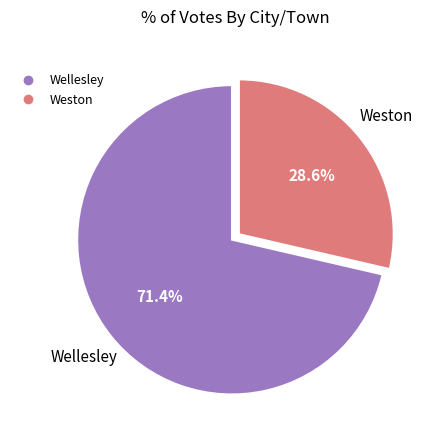

What is the total percentage of Weston and Wellesley?

100.0%